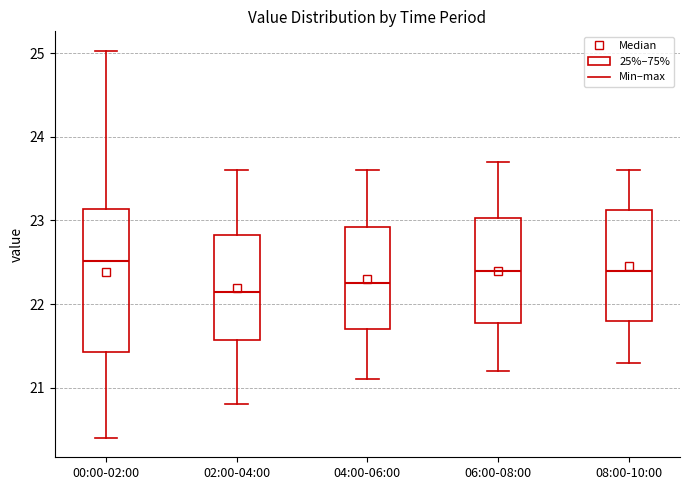

Where does the lower whisker of the box for 06:00-08:00 end on the y-axis? The values are not printed on the chart, so give them approximately, as read against the axis.

21.2